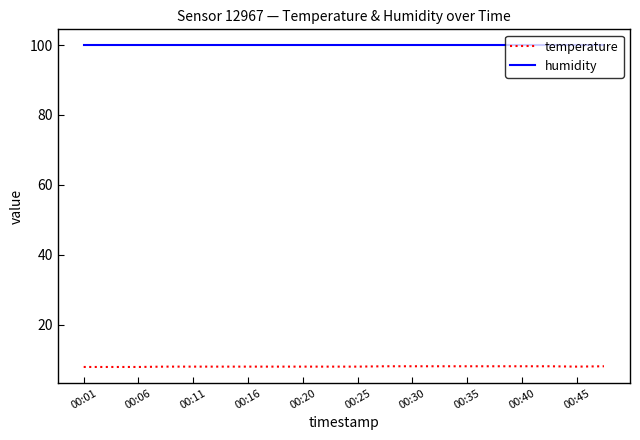

What is the highest value of the temperature series?

8.1